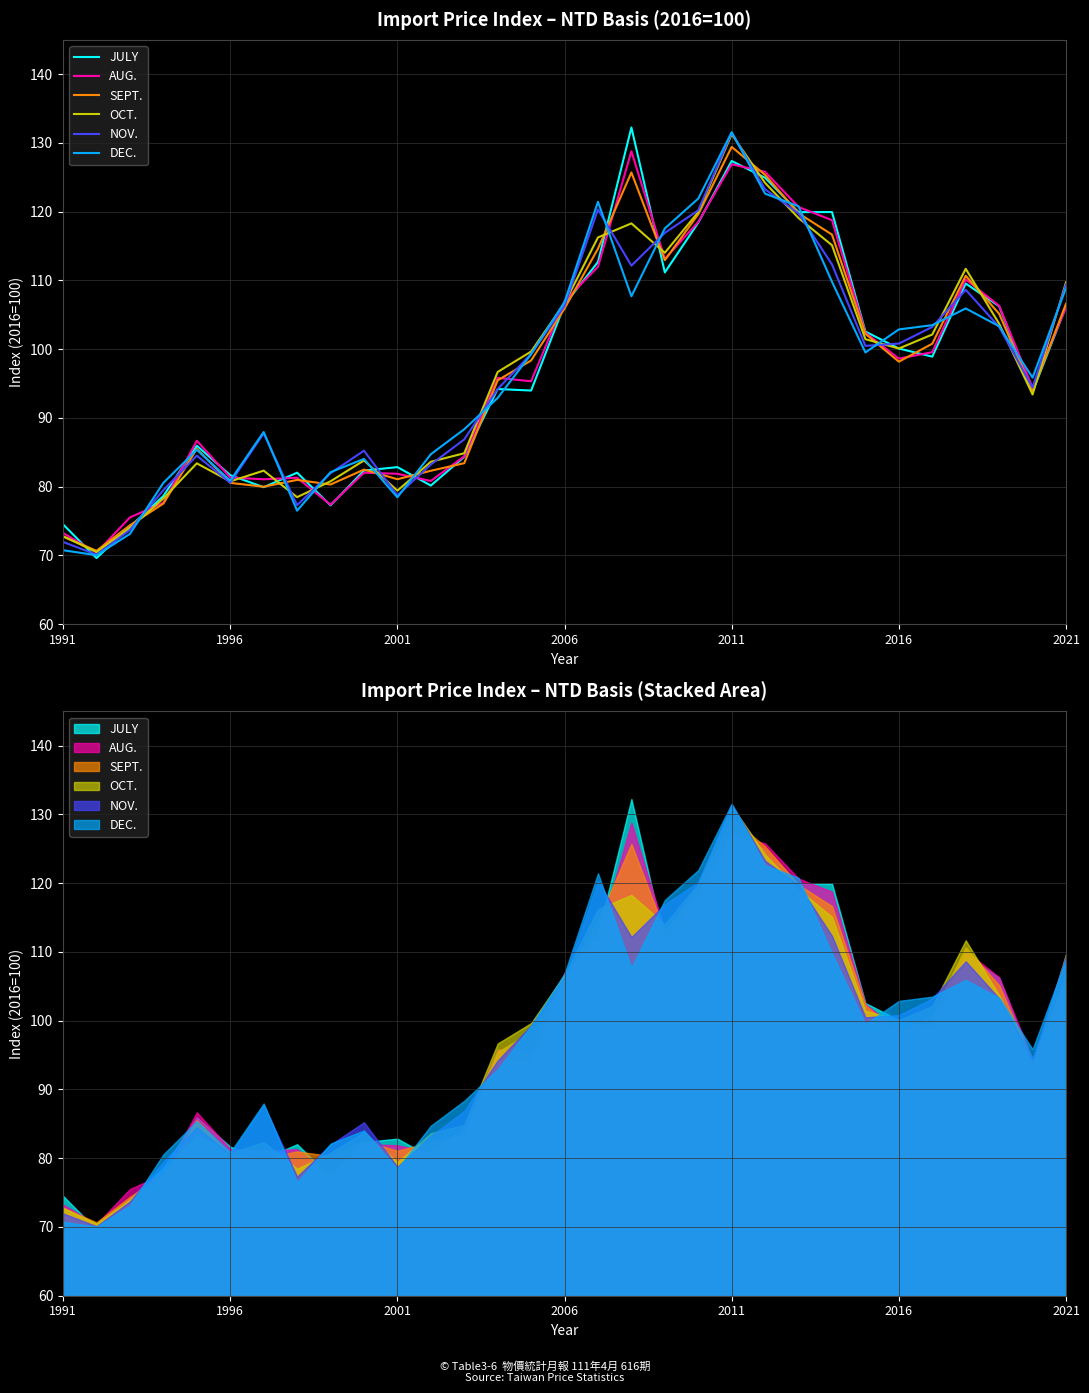

What is the total value across all series at 27?

656.7